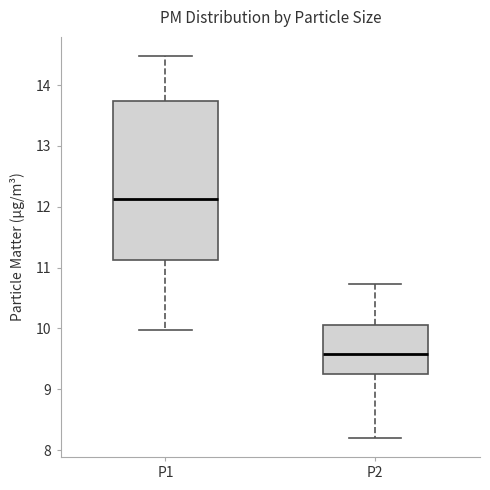

Where is the upper edge of the box for P1 on the y-axis? The values are not printed on the chart, so give them approximately, as read against the axis.

13.7